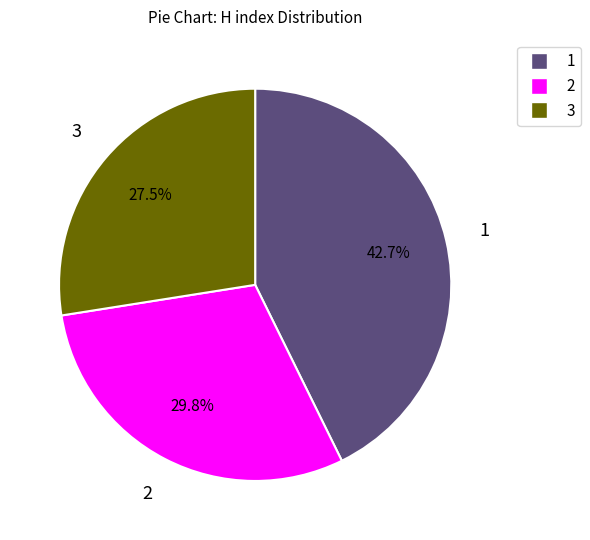

How many segments does this pie chart have?

3